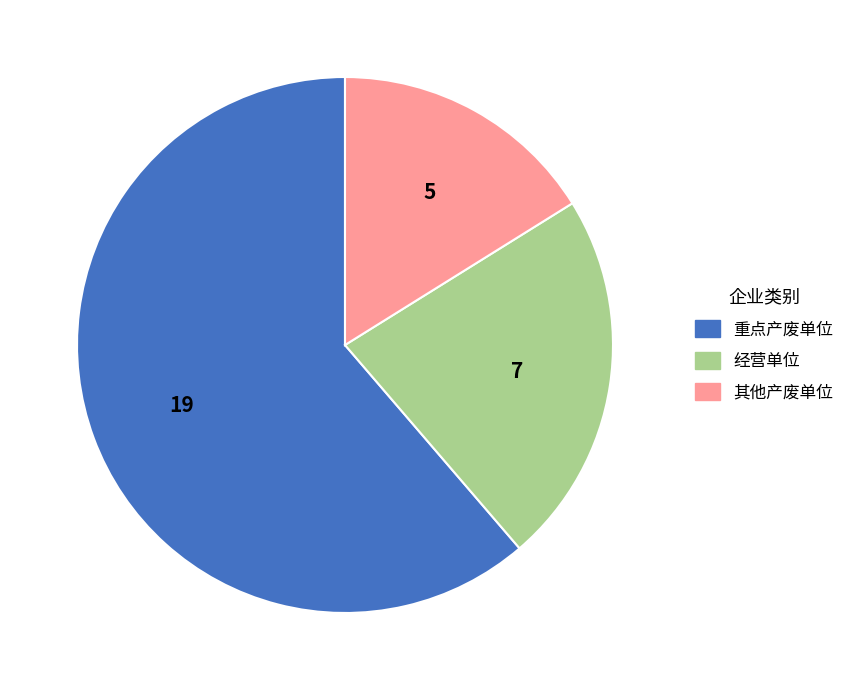

Is the sum of 经营单位 and 其他产废单位 greater than half?

No